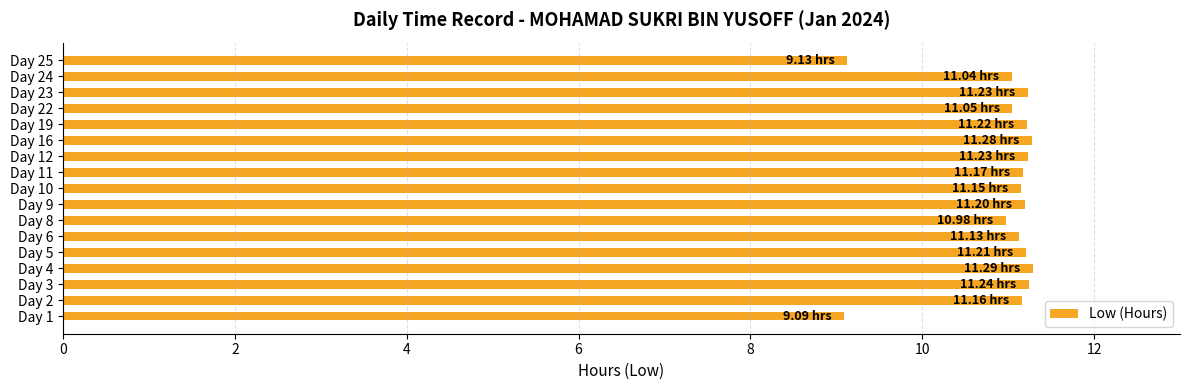

Between Day 23 and Day 25, which is larger?

Day 23